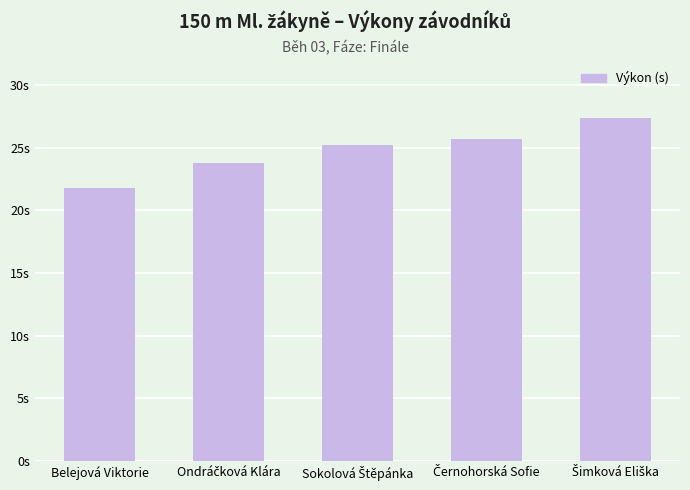

What is the smallest value displayed?

21.8